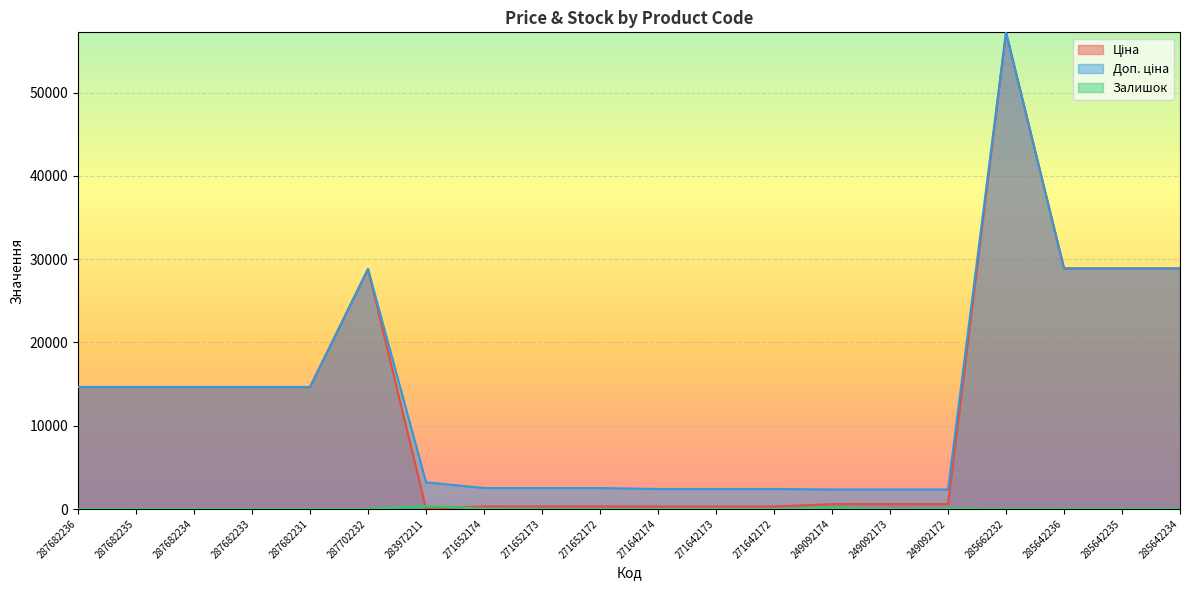

The value of Ціна at 249092174 is 391.0. True or false?

False